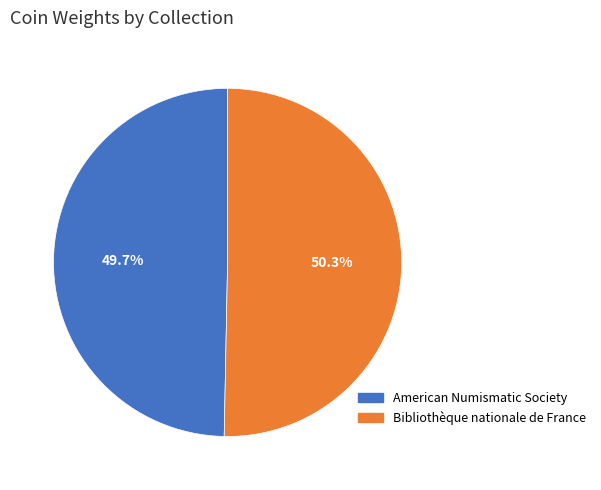

Does any single category account for the majority?

Yes